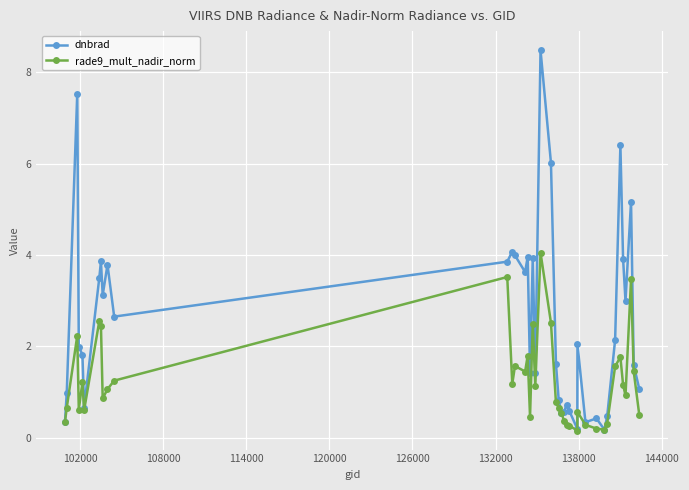

True or false: rade9_mult_nadir_norm has more than 2 interior local peaks.

True